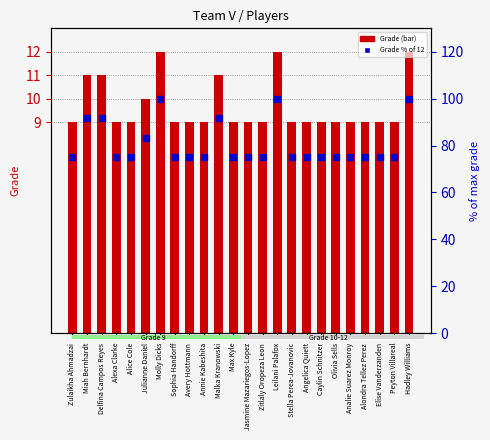

At how many categories does at least one series exceed 24?

24